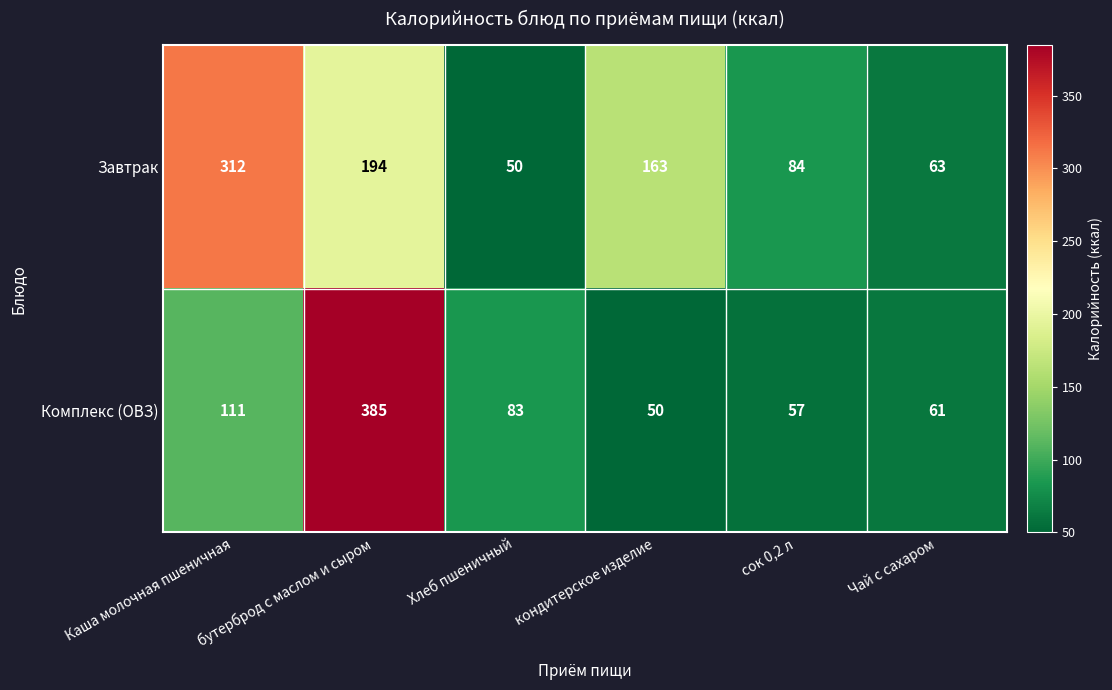

What is the sum of the Комплекс (ОВЗ) values at Хлеб пшеничный and кондитерское изделие?

133